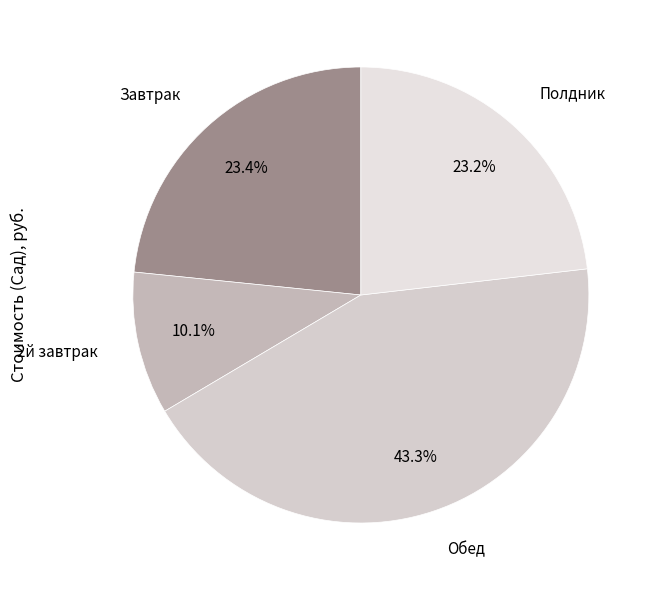

How many slices are in this pie chart?

4